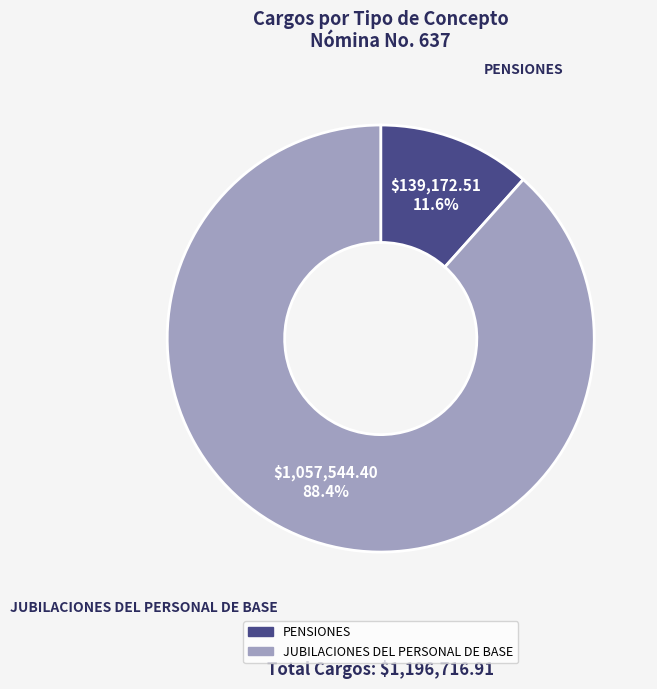

What is the smallest slice in the pie chart?

PENSIONES